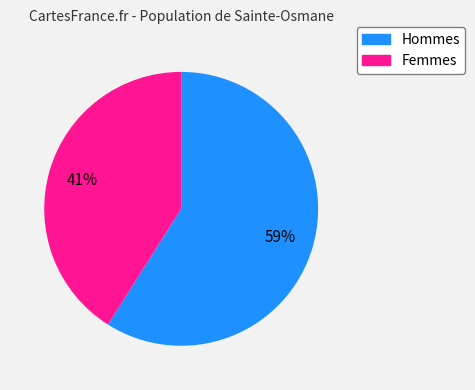

Does any single category account for the majority?

Yes